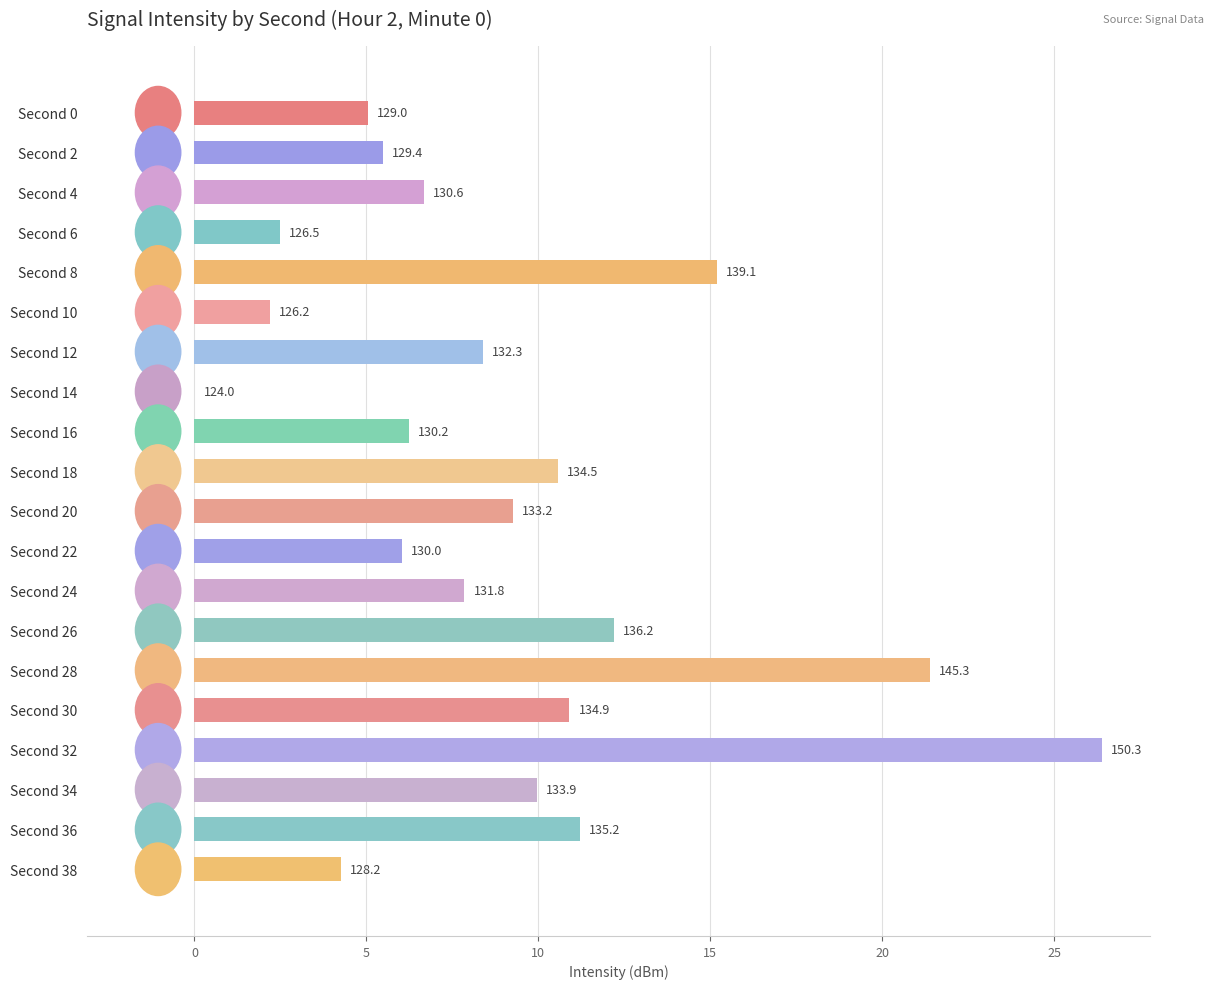

Are the bars horizontal?

Yes